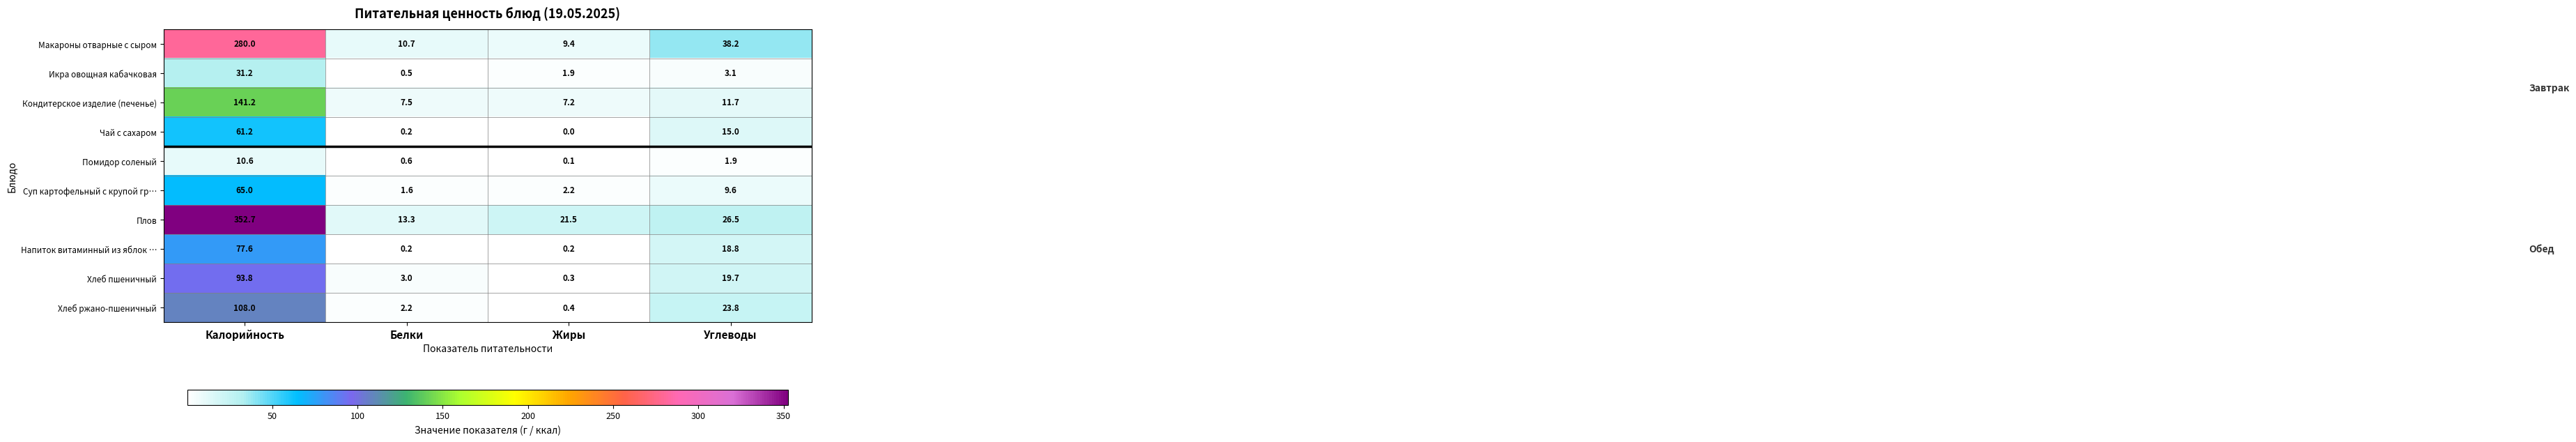

Which category has the highest value in the Помидор соленый series?

Калорийность